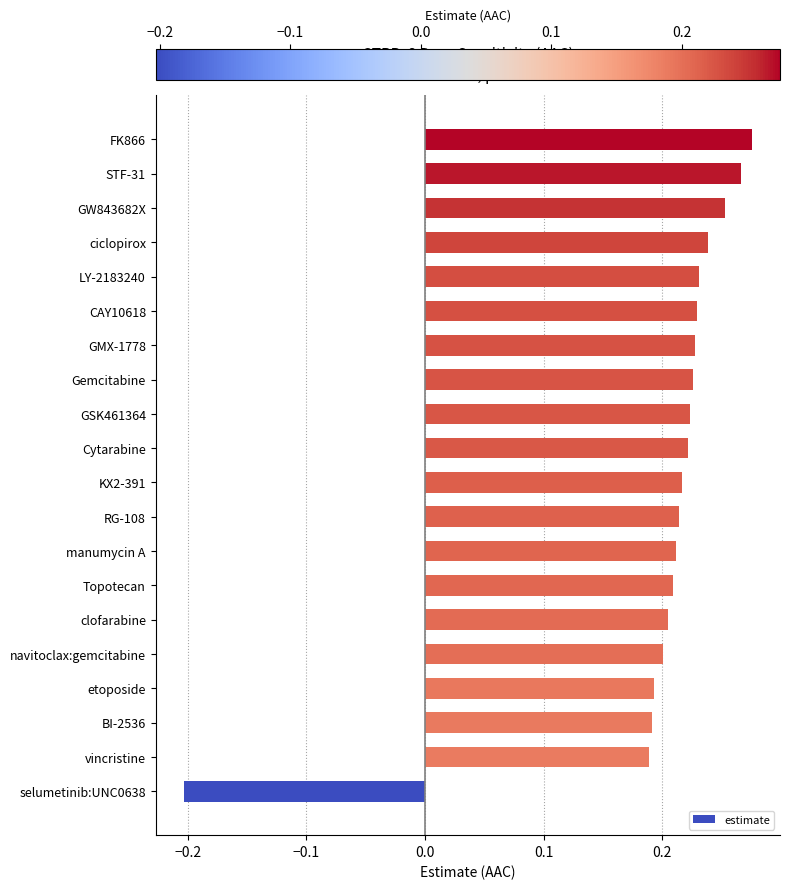

What is the difference between the maximum and minimum values?

0.5